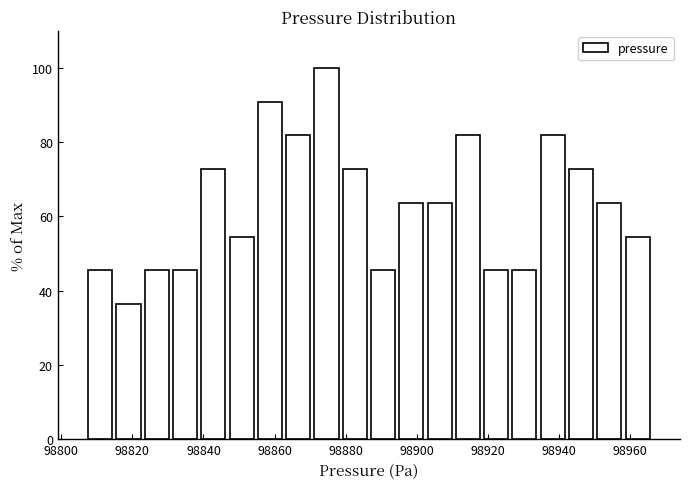

Read against the x-axis, roughly where is the centre of the tallest bar?

98874